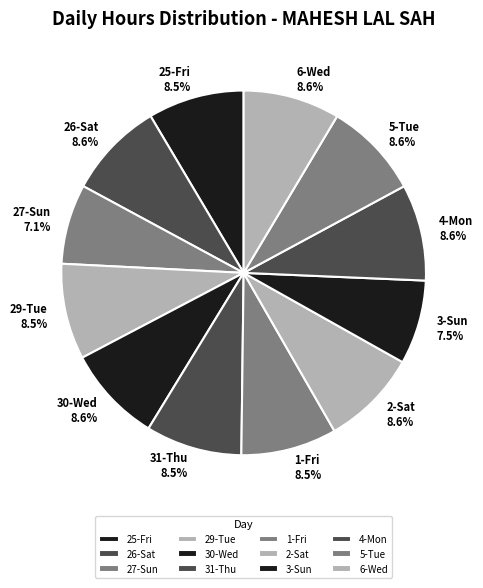

Is there any slice that represents more than half of the pie?

No